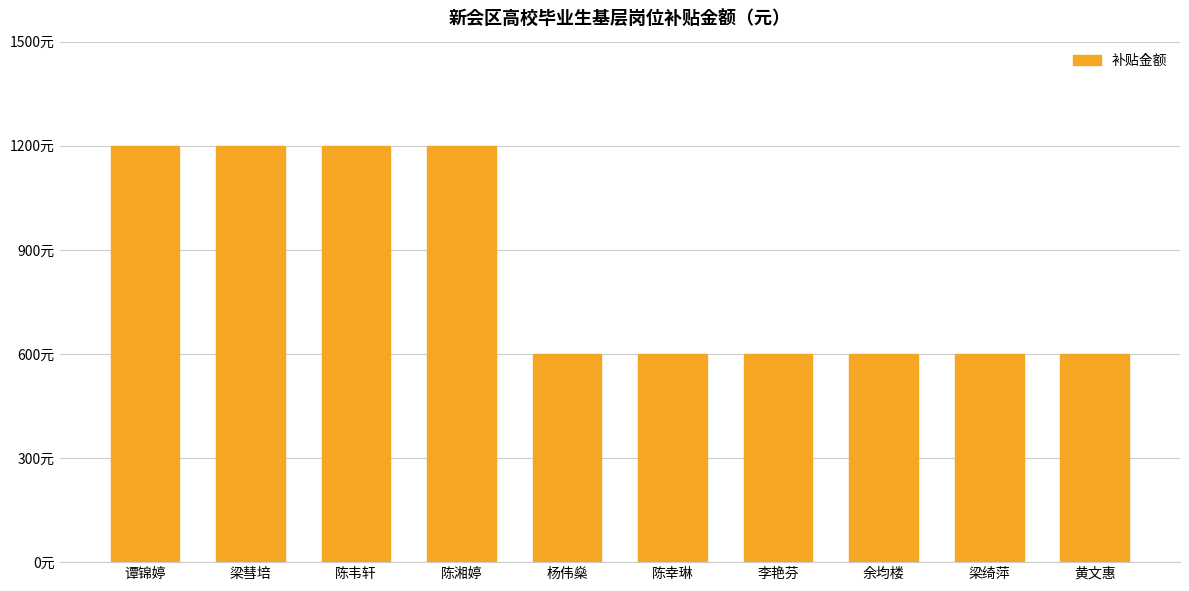

What is the difference between the maximum and minimum values?

600